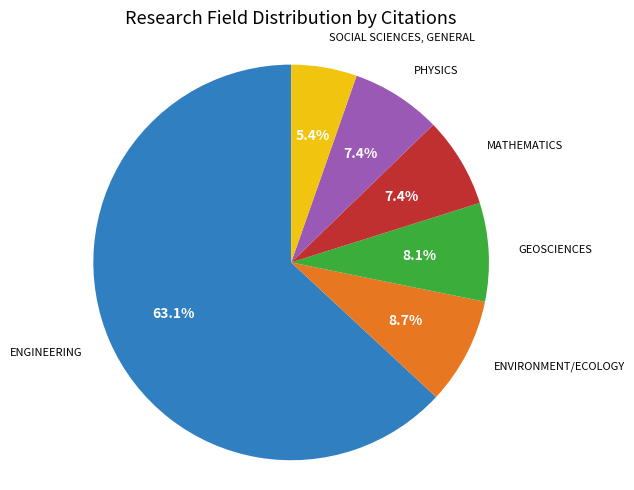

To the nearest percent, what portion does ENVIRONMENT/ECOLOGY represent?

9%